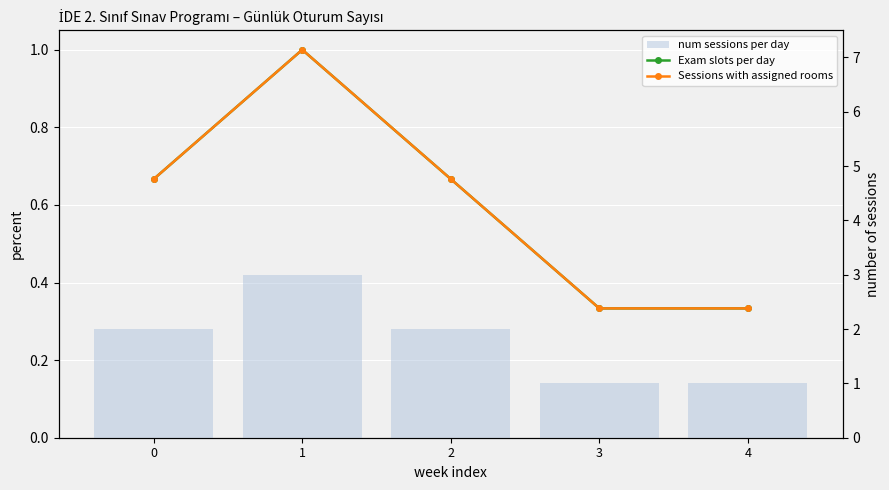

At 2, list the series in order from largest to smallest.

num sessions per day, Exam slots per day, Sessions with assigned rooms